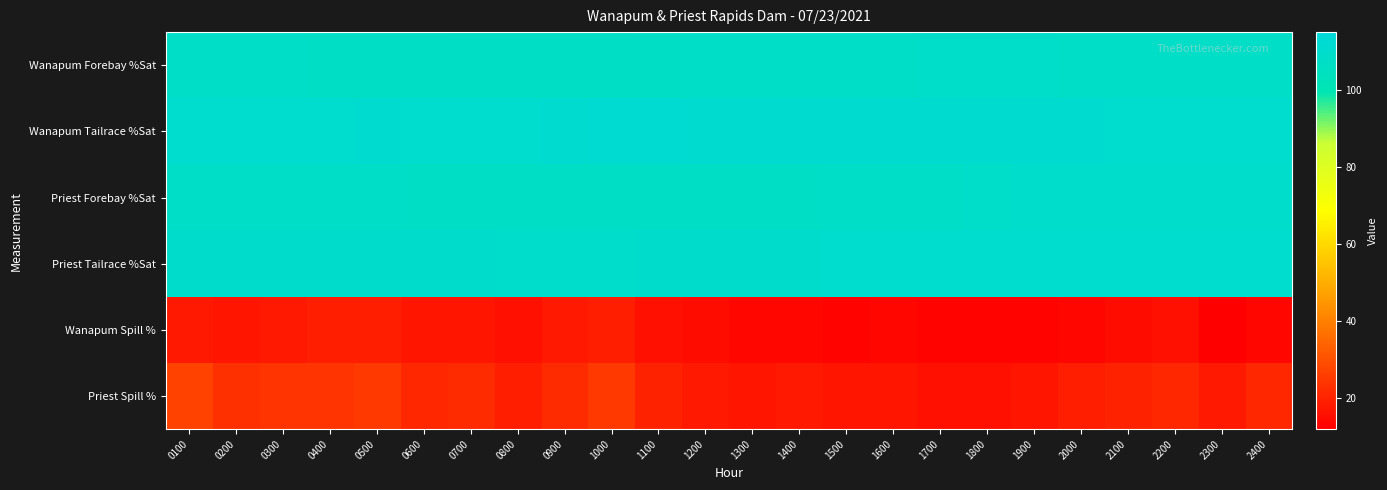

Reading right to left, transcribe all the data shown in this chart.

Wanapum Forebay %Sat: 2400=108.2	2300=108.1	2200=108.0	2100=108.3	2000=108.5	1900=108.9	1800=108.7	1700=108.6	1600=108.4	1500=108.2	1400=108.2	1300=108.0	1200=107.8	1100=107.7	1000=107.3	0900=107.0	0800=107.1	0700=107.3	0600=107.6	0500=107.7	0400=107.7	0300=107.8	0200=107.9	0100=107.9
Wanapum Tailrace %Sat: 2400=110.6	2300=110.8	2200=110.8	2100=110.8	2000=111.0	1900=111.0	1800=111.1	1700=111.1	1600=111.2	1500=111.4	1400=111.4	1300=111.5	1200=111.6	1100=111.9	1000=112.0	0900=111.2	0800=110.9	0700=110.8	0600=110.8	0500=111.0	0400=110.8	0300=110.7	0200=110.8	0100=110.8
Priest Forebay %Sat: 2400=109.1	2300=109.5	2200=109.4	2100=109.4	2000=109.2	1900=109.0	1800=108.7	1700=108.2	1600=108.0	1500=107.9	1400=107.7	1300=107.4	1200=107.3	1100=107.2	1000=107.1	0900=107.1	0800=107.2	0700=107.4	0600=107.5	0500=107.9	0400=108.0	0300=108.1	0200=108.3	0100=108.4
Priest Tailrace %Sat: 2400=110.3	2300=110.2	2200=110.2	2100=110.2	2000=110.3	1900=110.3	1800=110.4	1700=110.4	1600=110.3	1500=110.2	1400=110.1	1300=110.1	1200=110.0	1100=109.8	1000=109.7	0900=109.7	0800=109.6	0700=109.8	0600=109.8	0500=109.8	0400=109.9	0300=110.0	0200=110.0	0100=109.8
Wanapum Spill %: 2400=14.0	2300=12.0	2200=16.0	2100=15.0	2000=14.0	1900=13.0	1800=13.0	1700=13.0	1600=14.0	1500=13.0	1400=14.0	1300=14.0	1200=15.0	1100=16.0	1000=19.0	0900=18.0	0800=16.0	0700=17.0	0600=17.0	0500=19.0	0400=19.0	0300=18.0	0200=17.0	0100=18.0
Priest Spill %: 2400=21.0	2300=18.0	2200=21.0	2100=20.0	2000=19.0	1900=17.0	1800=16.0	1700=16.0	1600=17.0	1500=17.0	1400=18.0	1300=17.0	1200=18.0	1100=20.0	1000=25.0	0900=22.0	0800=19.0	0700=22.0	0600=21.0	0500=25.0	0400=24.0	0300=24.0	0200=23.0	0100=27.0